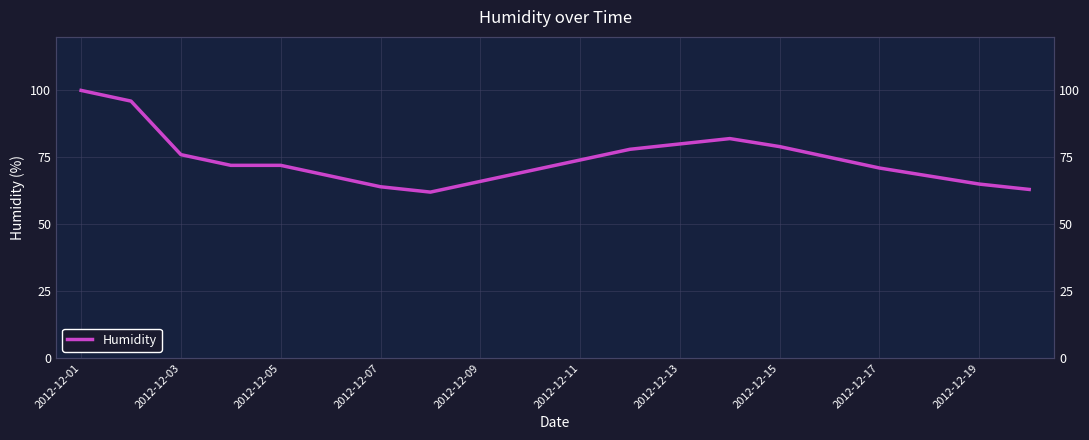

What is the difference between the maximum and minimum values?

38